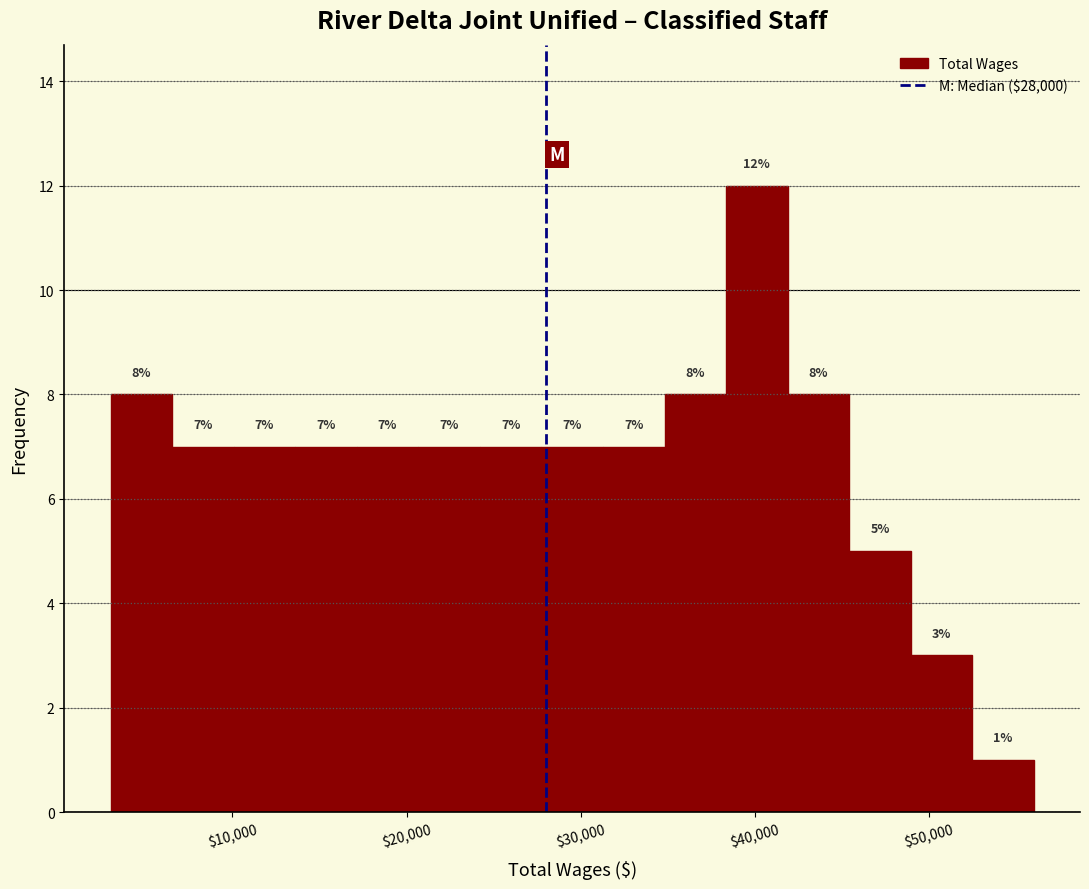

Read against the x-axis, roughly where is the centre of the tallest bar?

40000